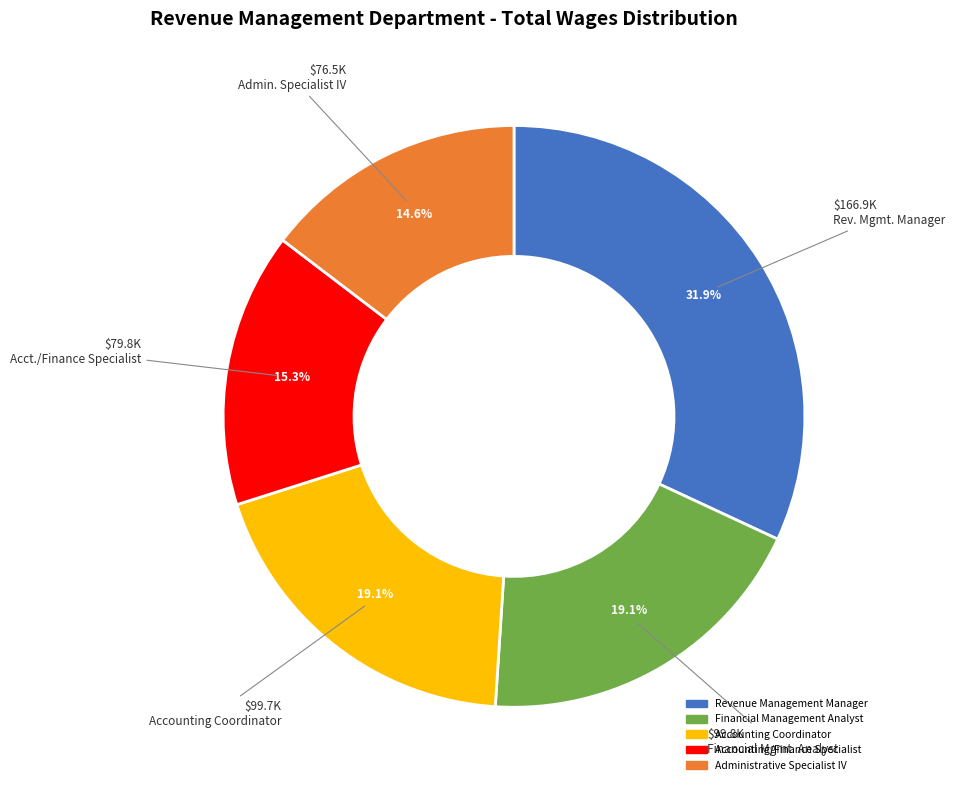

How many slices are in this pie chart?

5